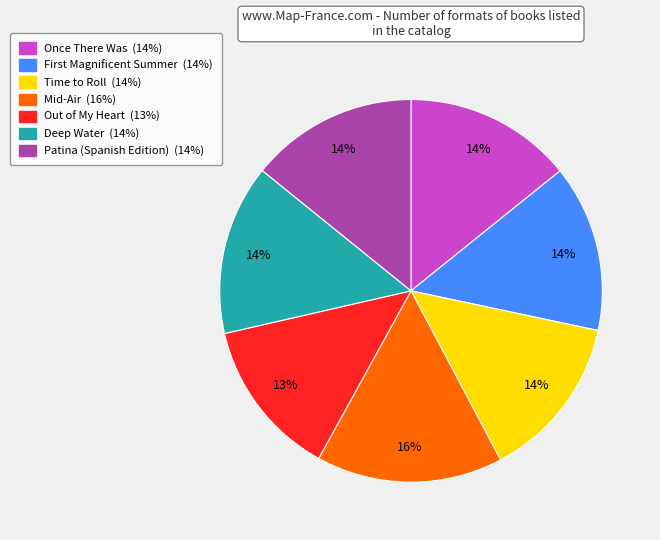

How many segments does this pie chart have?

7